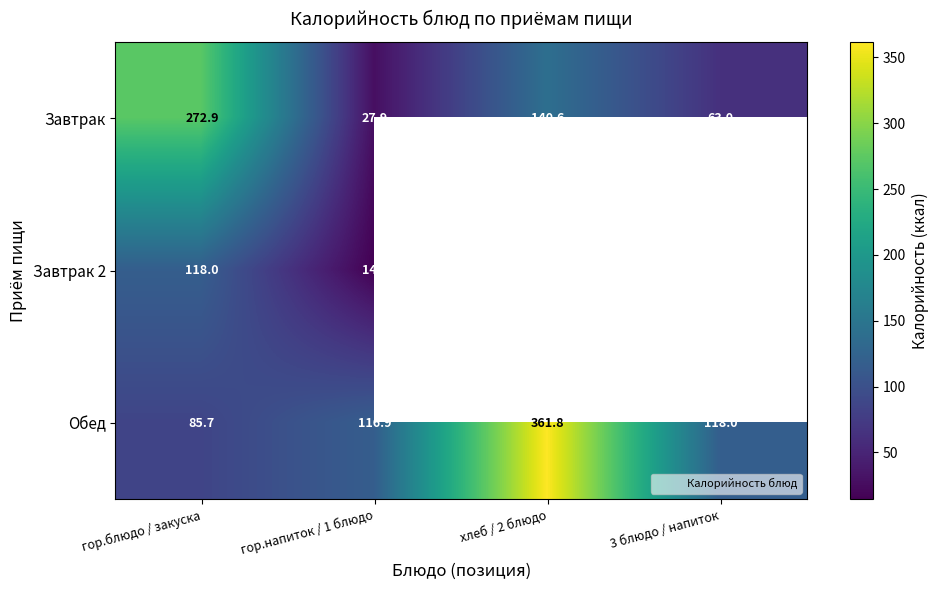

Read the Обед value at 3 блюдо / напиток.

118.0